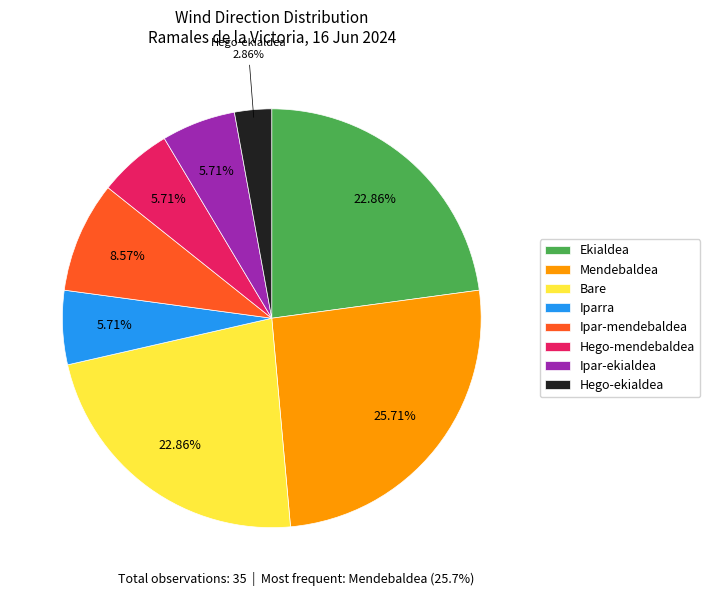

Between Mendebaldea and Ipar-ekialdea, which is larger?

Mendebaldea